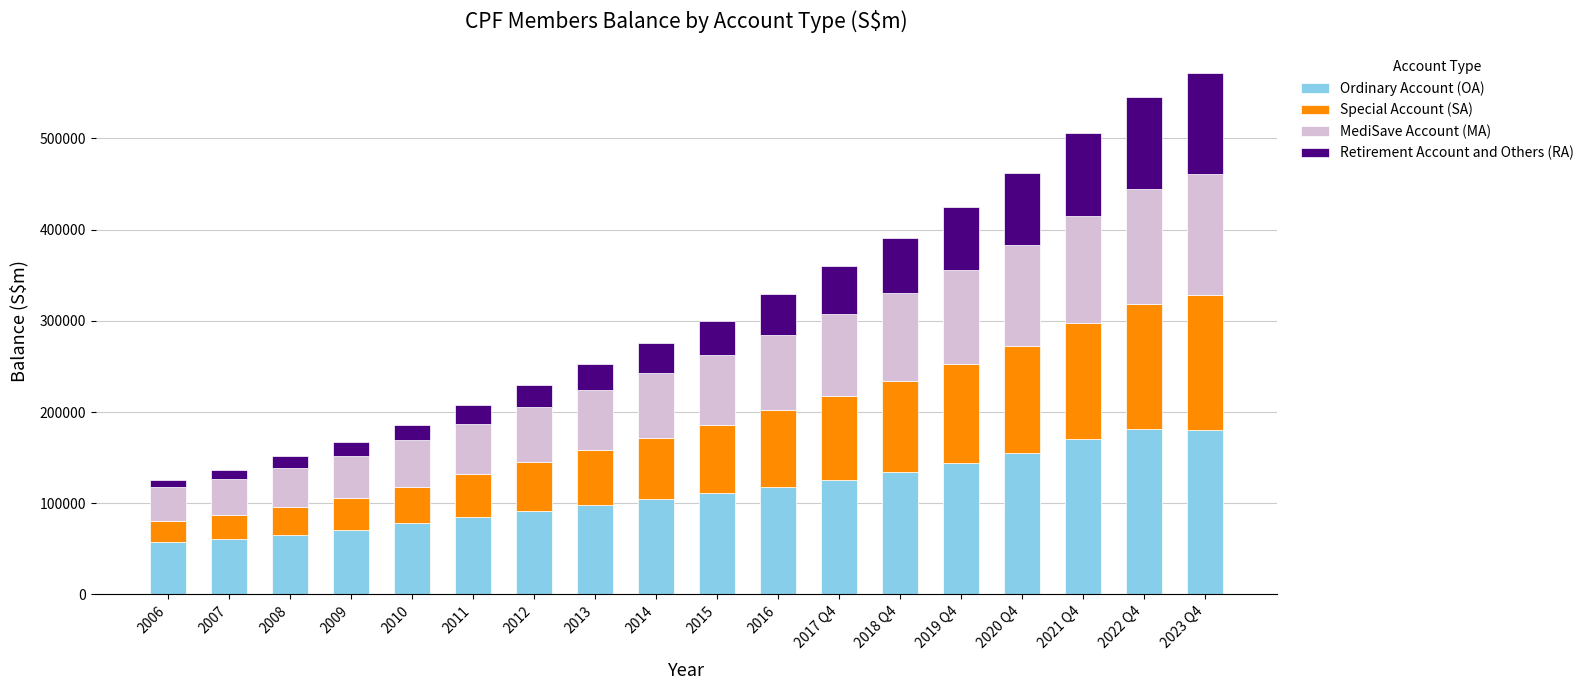

What is the sum of all Ordinary Account (OA) values?

2032251.2